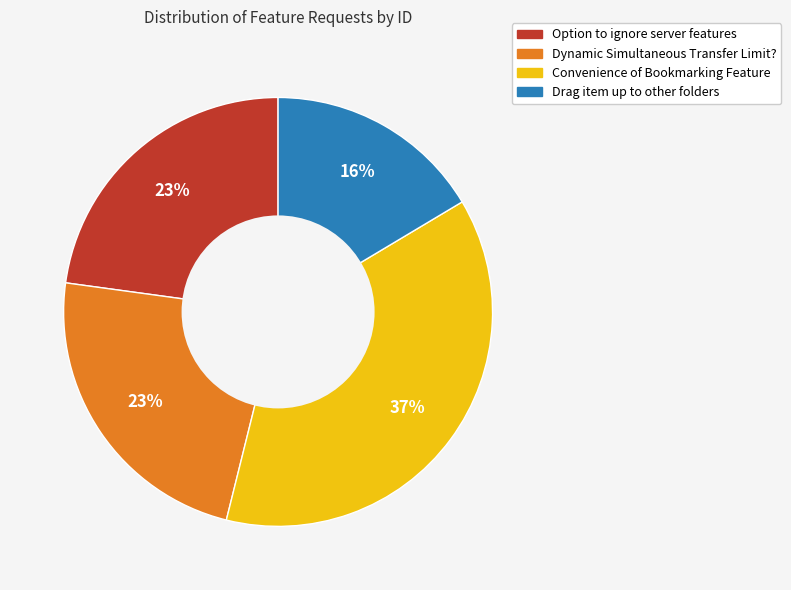

How many segments does this pie chart have?

4